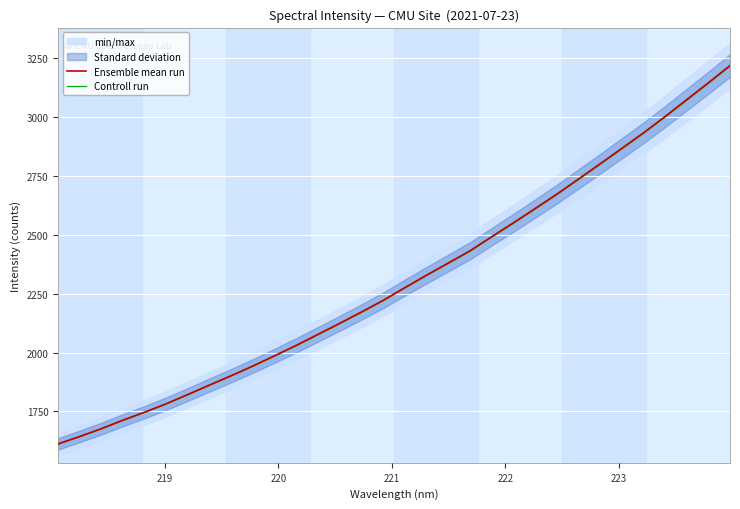

What is the lowest value of the Controll run series?

1610.9